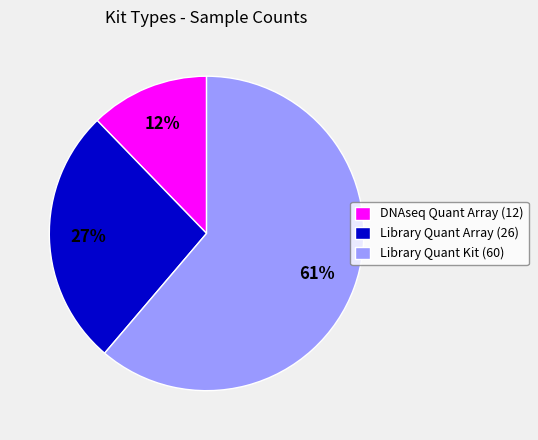

How many segments does this pie chart have?

3